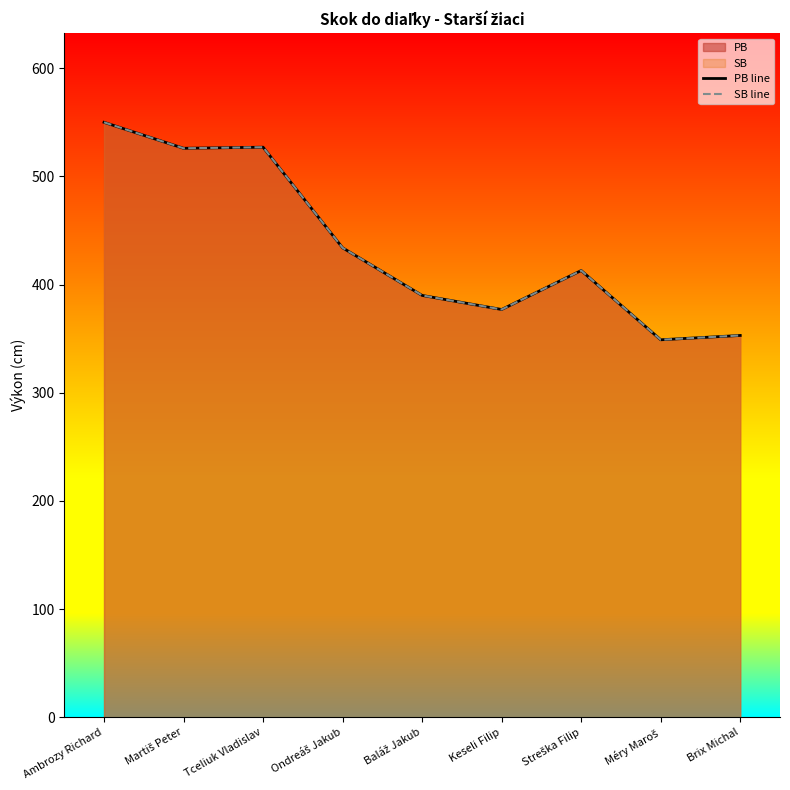

Reading left to right, what are all the values shown in this chart?

PB line: Ambrozy Richard=550	Martiš Peter=526	Tceliuk Vladislav=527	Ondreáš Jakub=434	Baláž Jakub=390	Keseli Filip=377	Streška Filip=413	Méry Maroš=349	Brix Michal=353
SB line: Ambrozy Richard=550	Martiš Peter=526	Tceliuk Vladislav=527	Ondreáš Jakub=434	Baláž Jakub=390	Keseli Filip=377	Streška Filip=413	Méry Maroš=349	Brix Michal=353